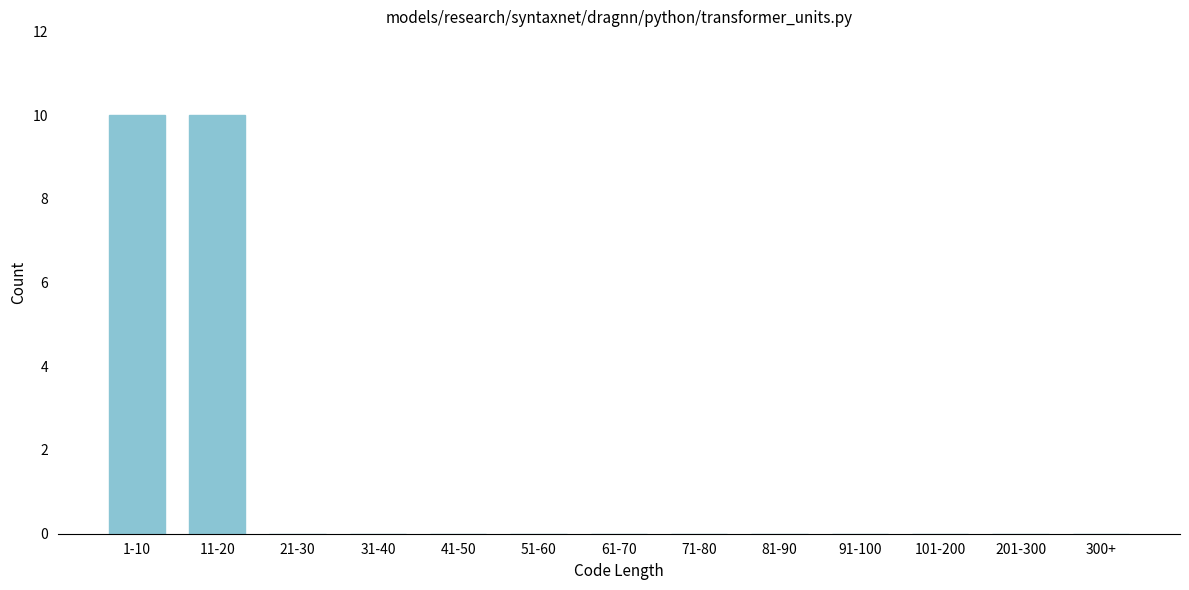

Reading left to right, extract all data points from this chart.

1-10=10	11-20=10	21-30=0	31-40=0	41-50=0	51-60=0	61-70=0	71-80=0	81-90=0	91-100=0	101-200=0	201-300=0	300+=0